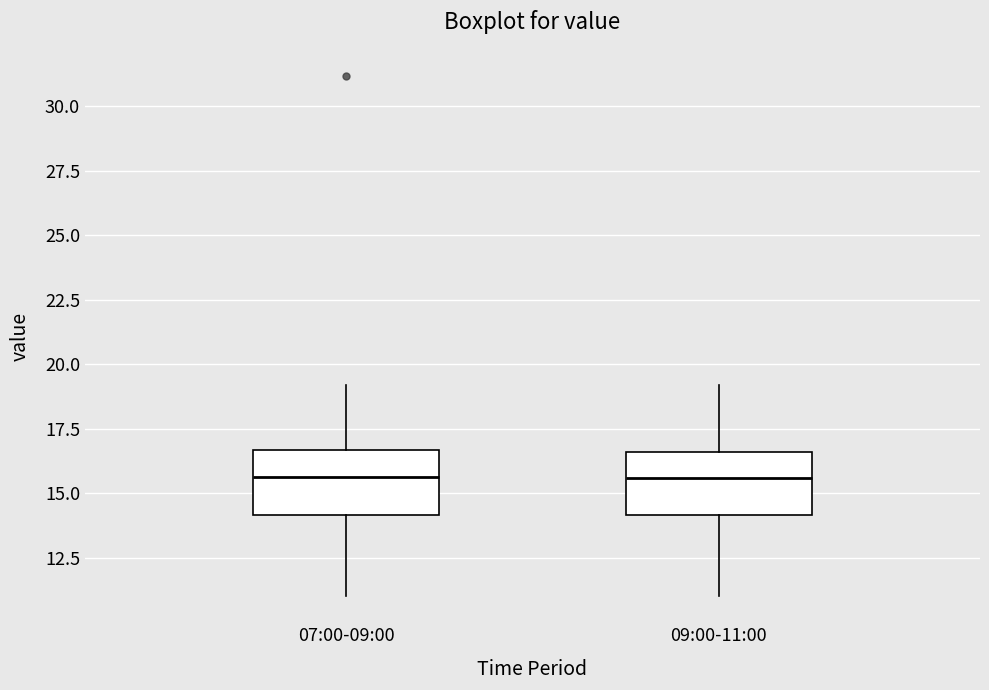

Where does the lower whisker of the box for 07:00-09:00 end on the y-axis? The values are not printed on the chart, so give them approximately, as read against the axis.

11.0